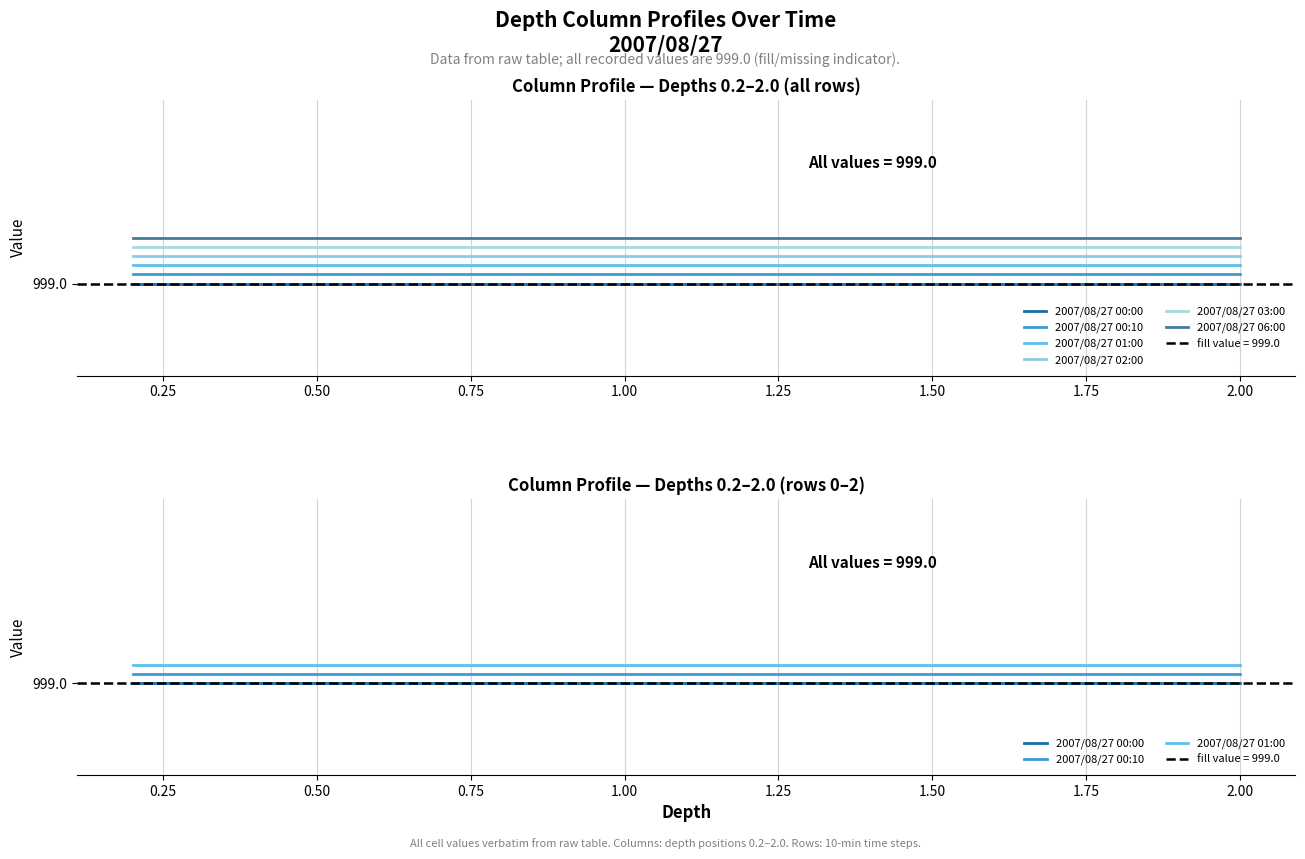

Does the chart display data point markers on the line(s)?

No